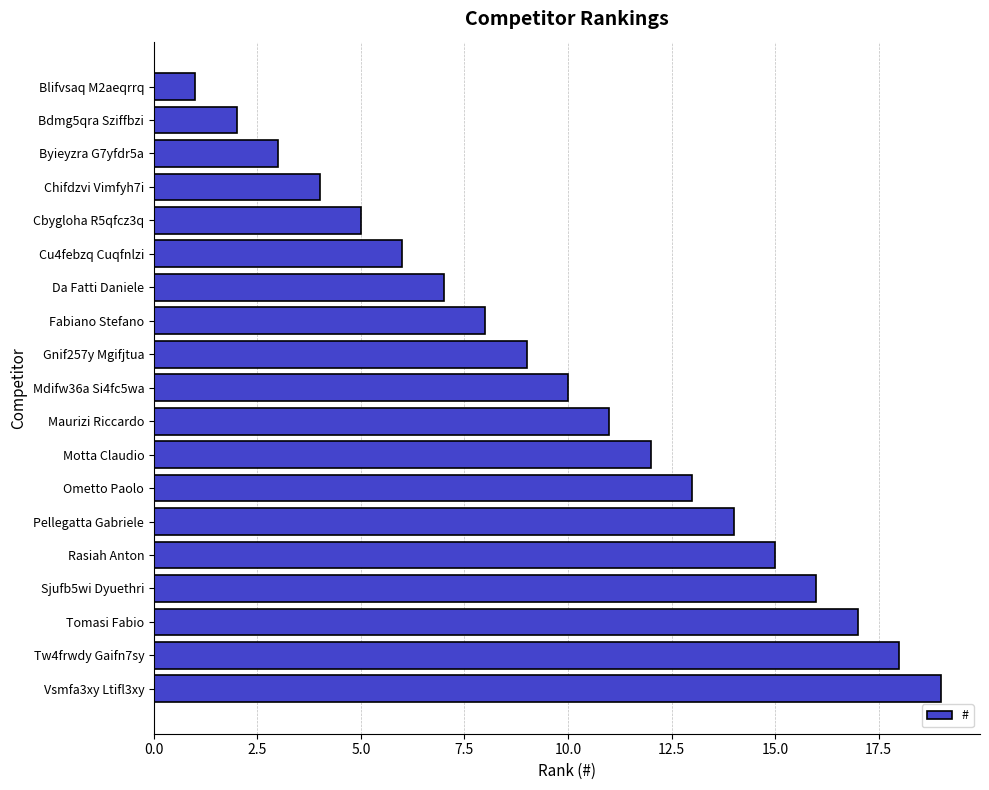

What is the average value?

10